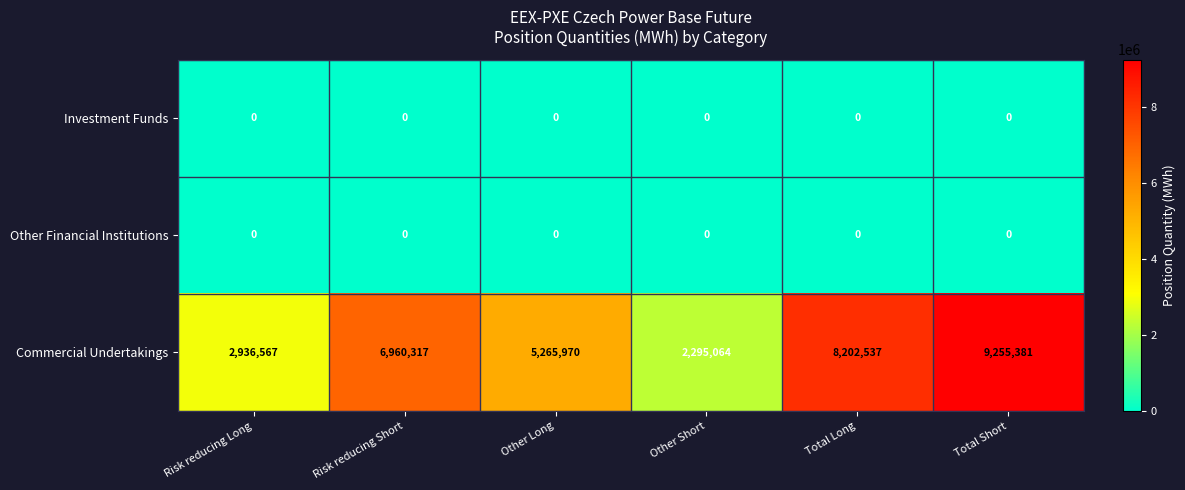

What is the maximum value shown in the chart?

9255381